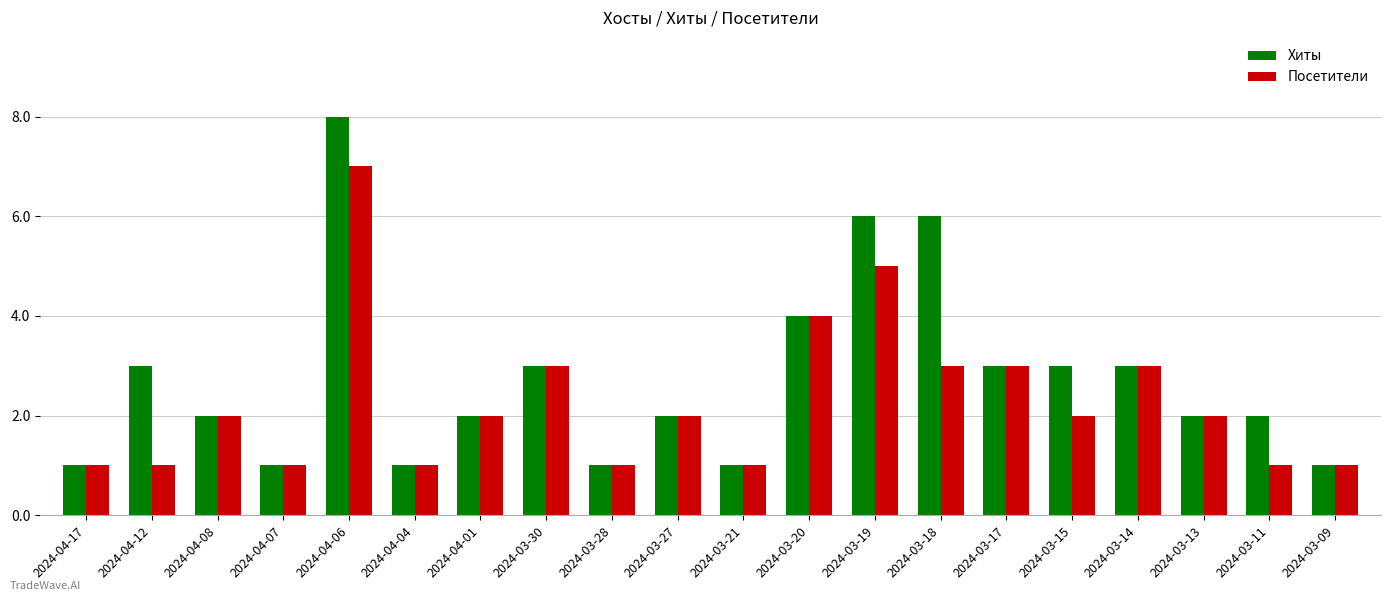

How many groups of bars are there?

20